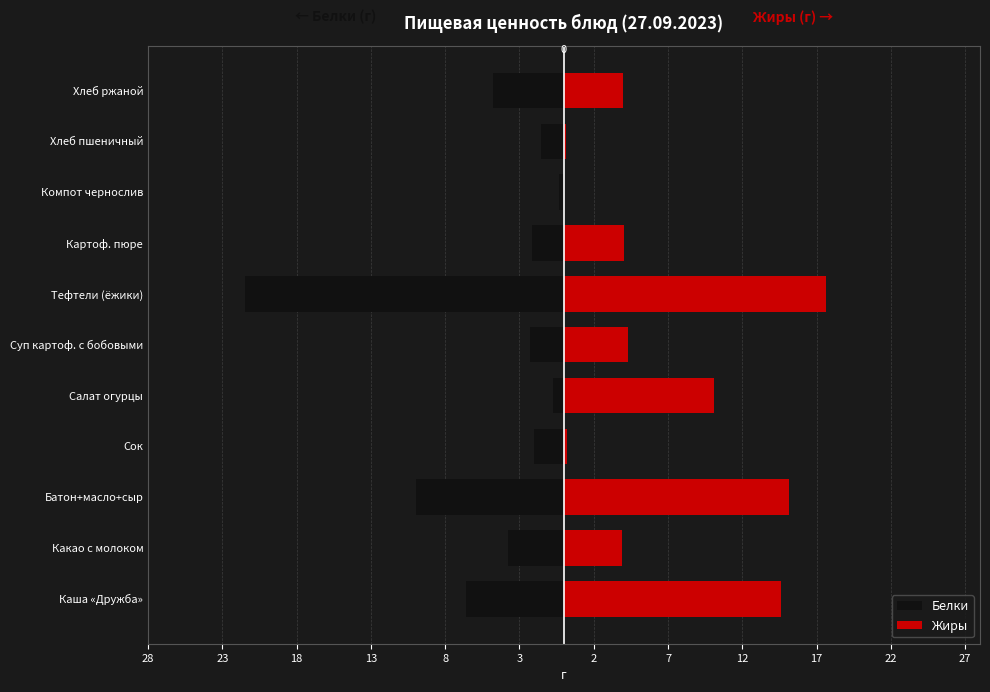

What value does the Жиры series have at Какао с молоком?

3.9